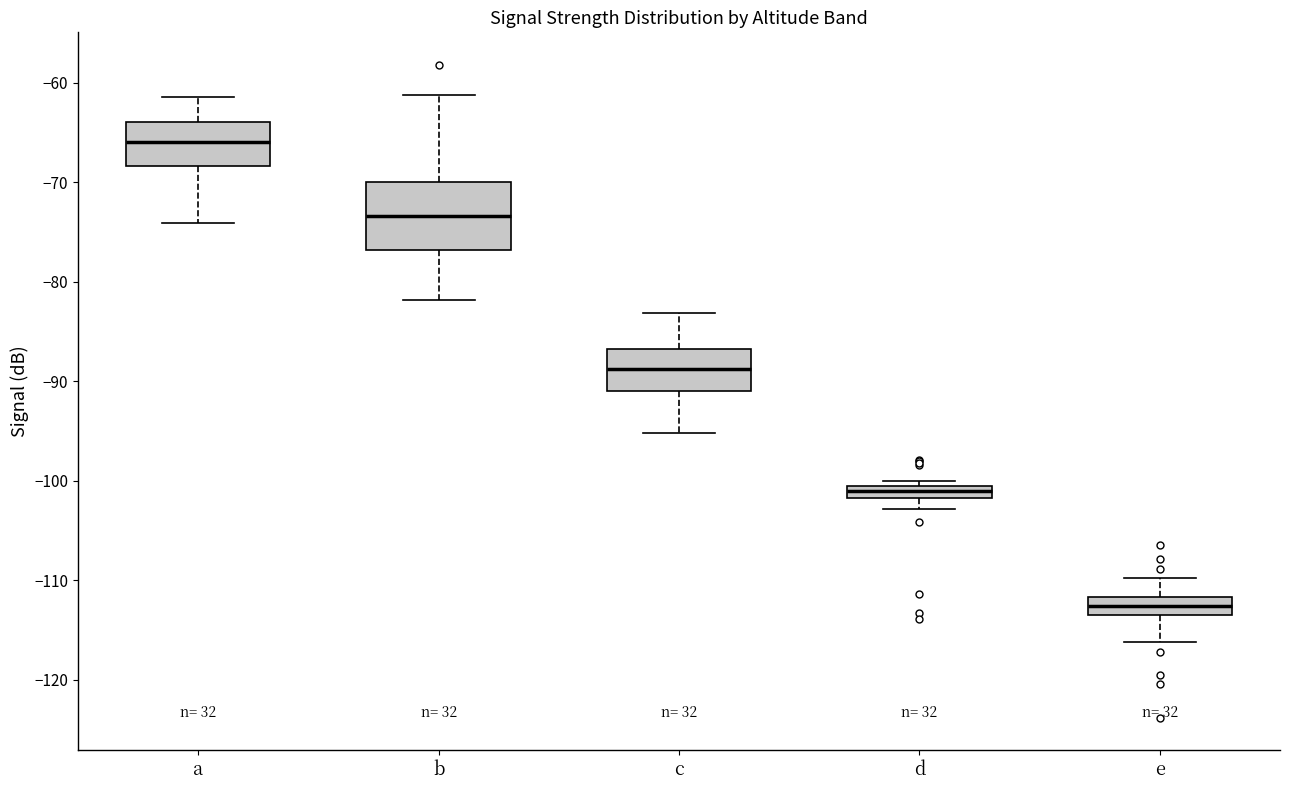

Where is the lower edge of the box for b on the y-axis? The values are not printed on the chart, so give them approximately, as read against the axis.

-77